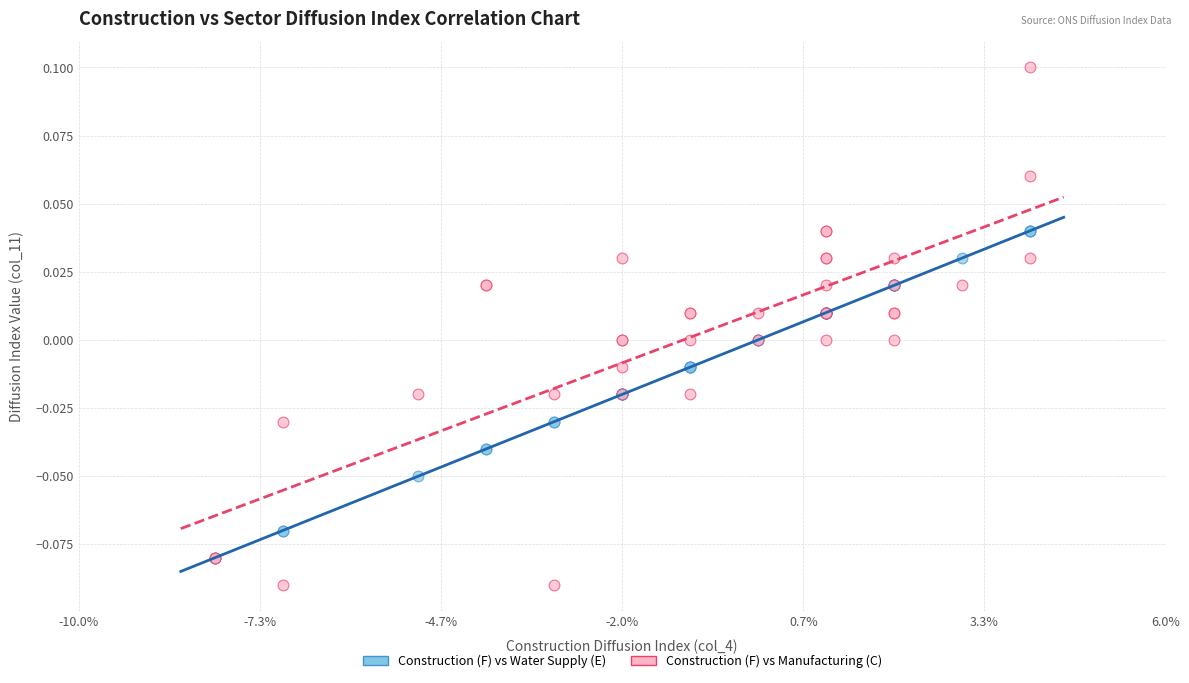

Which series contains the lowest Y value?

Construction (F) vs Manufacturing (C)